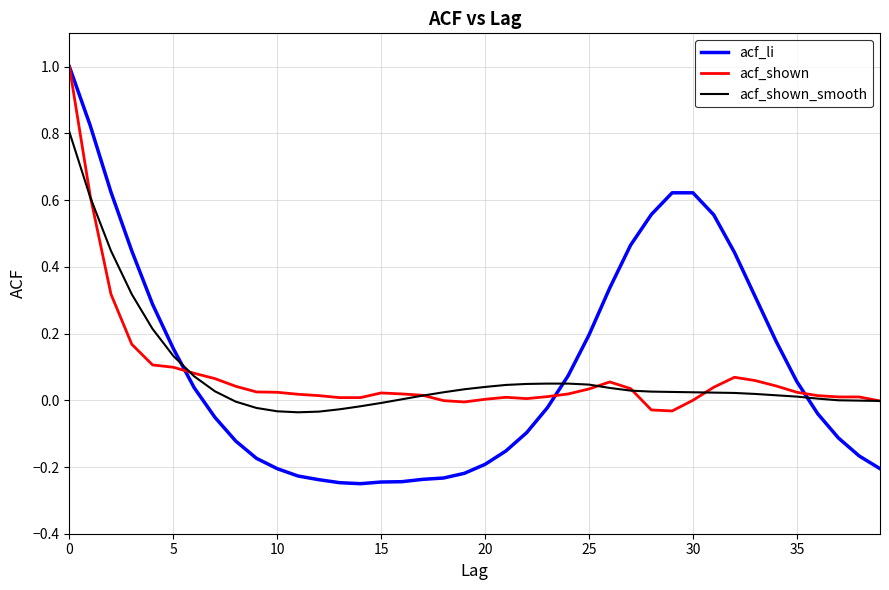

Which series has the widest spread of values?

acf_li